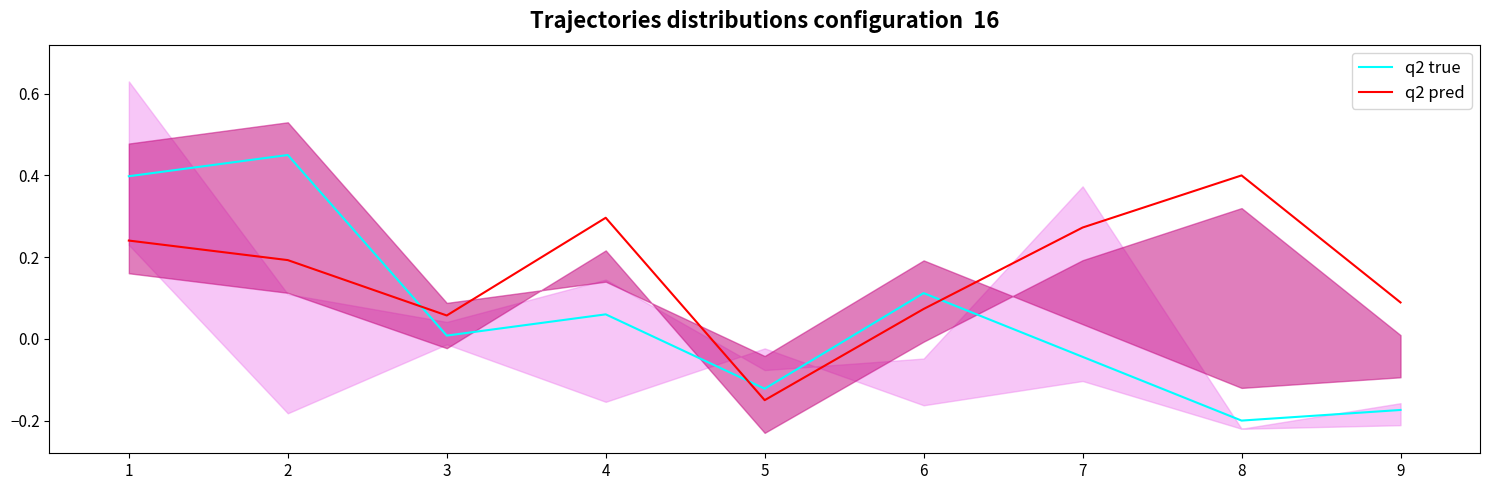

Rank the series by their average value, from lowest to highest.

q2 true, q2 pred